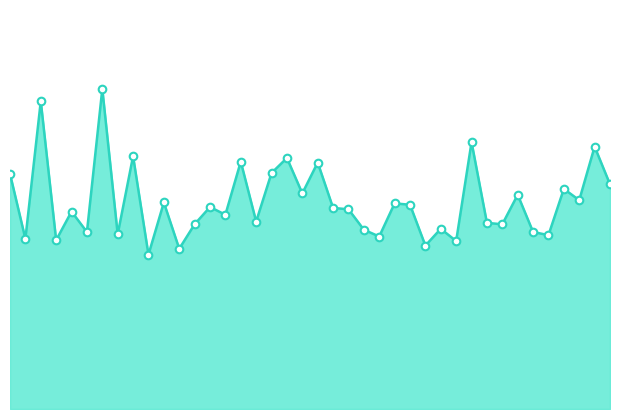

Does the chart have visible grid lines?

No